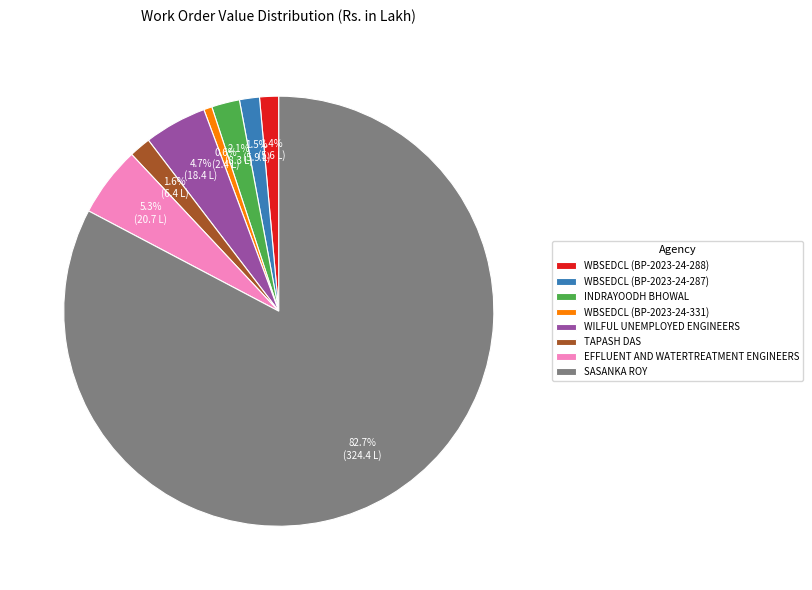

To the nearest percent, what portion does WILFUL UNEMPLOYED ENGINEERS represent?

5%